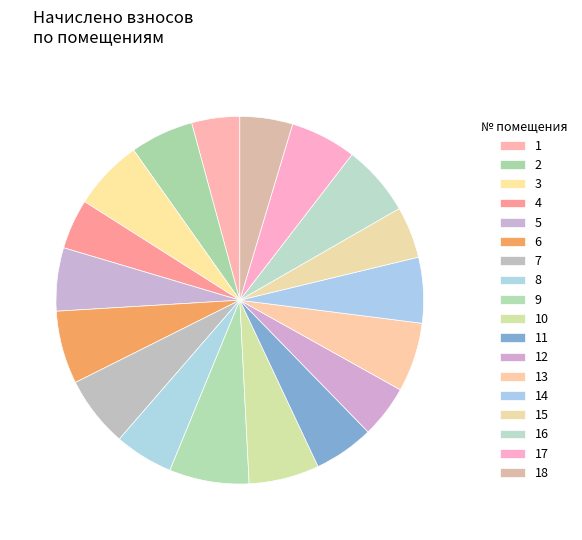

Combined, what portion of the pie is 18 and 17?

10.4%